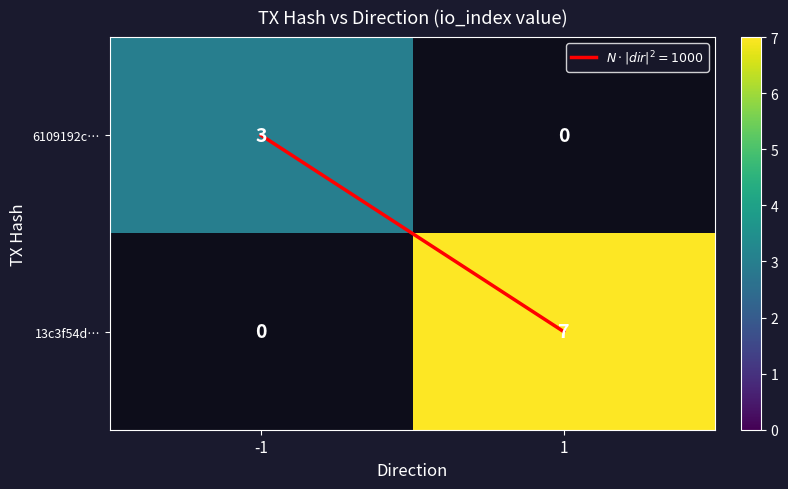

True or false: 13c3f54d… has a value of 4.7 at 1.

False